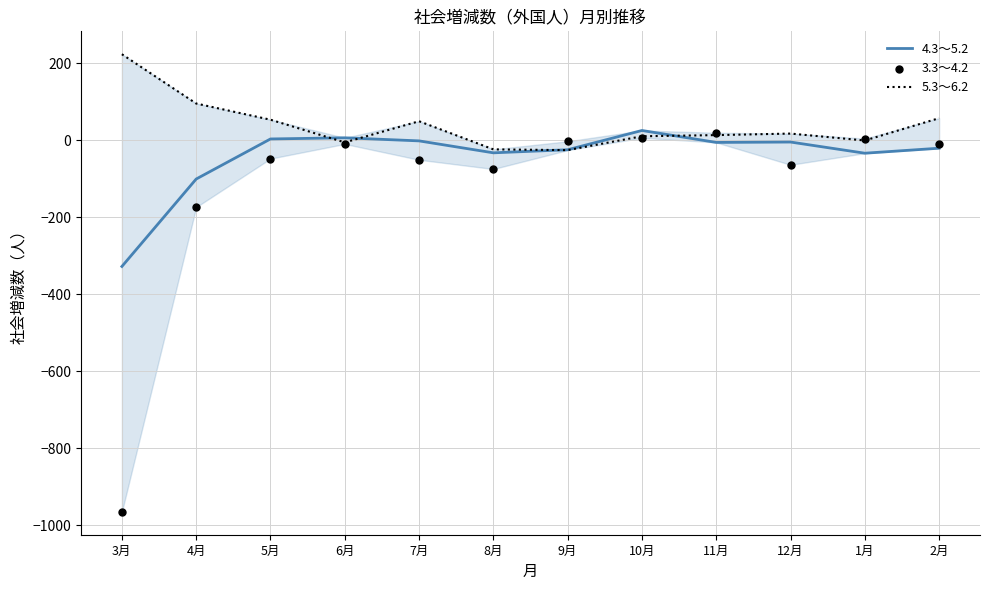

Which series has the largest total across all categories?

5.3～6.2